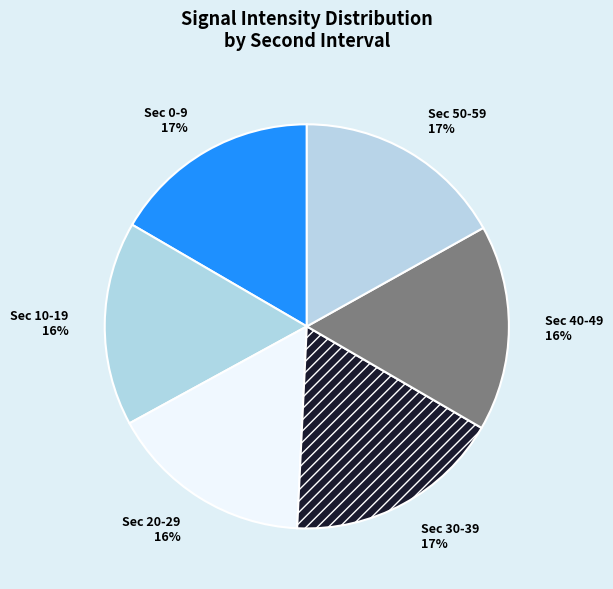

What is the ratio of the value at Sec 10-19 to the value at Sec 20-29?

1.0